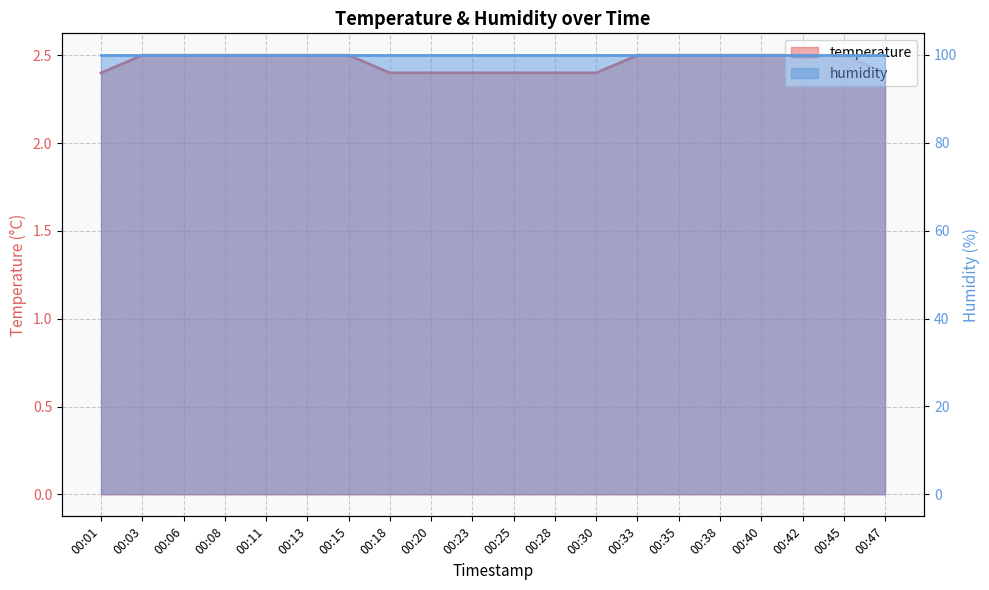

What is the greatest value displayed?

2.5